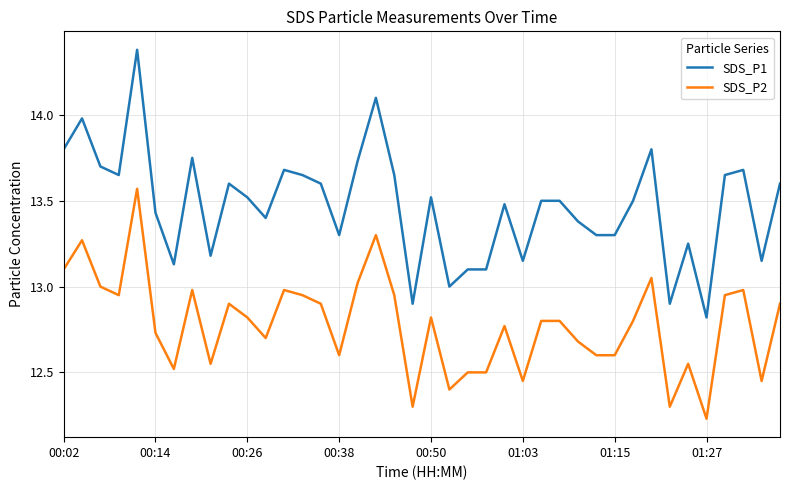

List the series in order of their overall mean, lowest first.

SDS_P2, SDS_P1